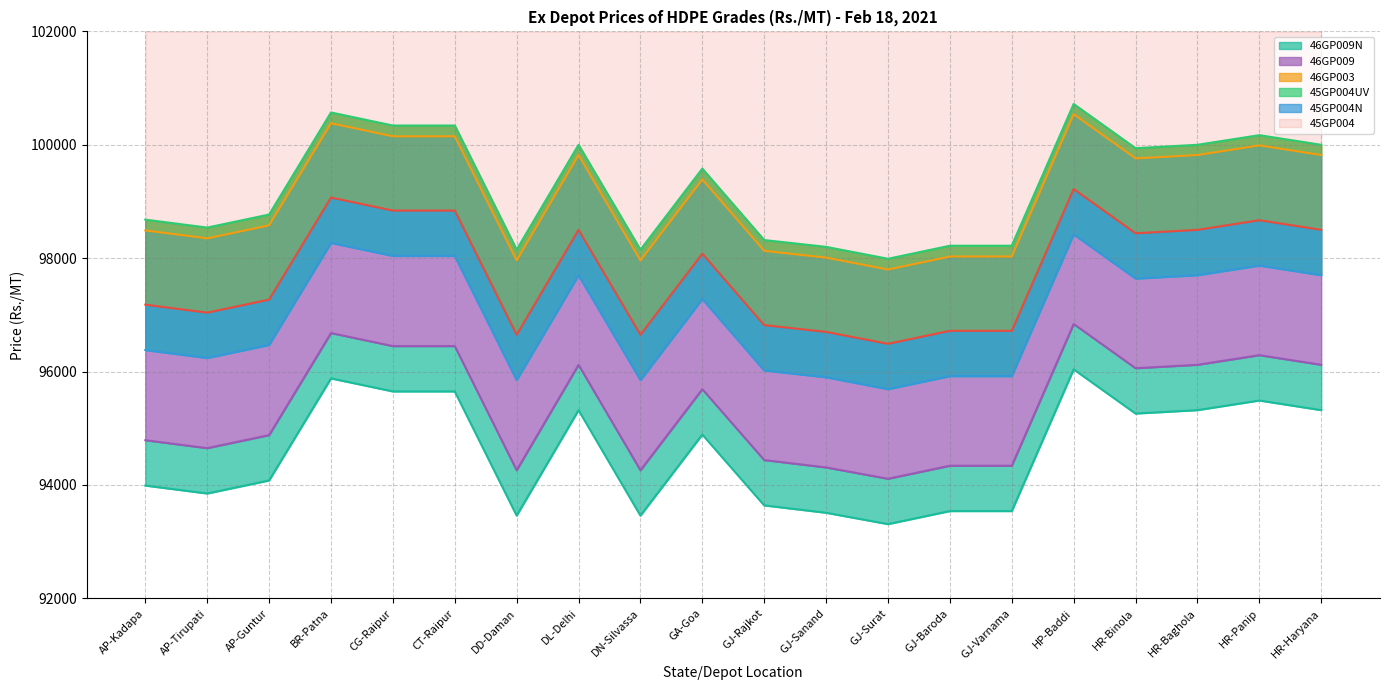

What is the difference between the maximum and minimum values in the 46GP003 series?

2740